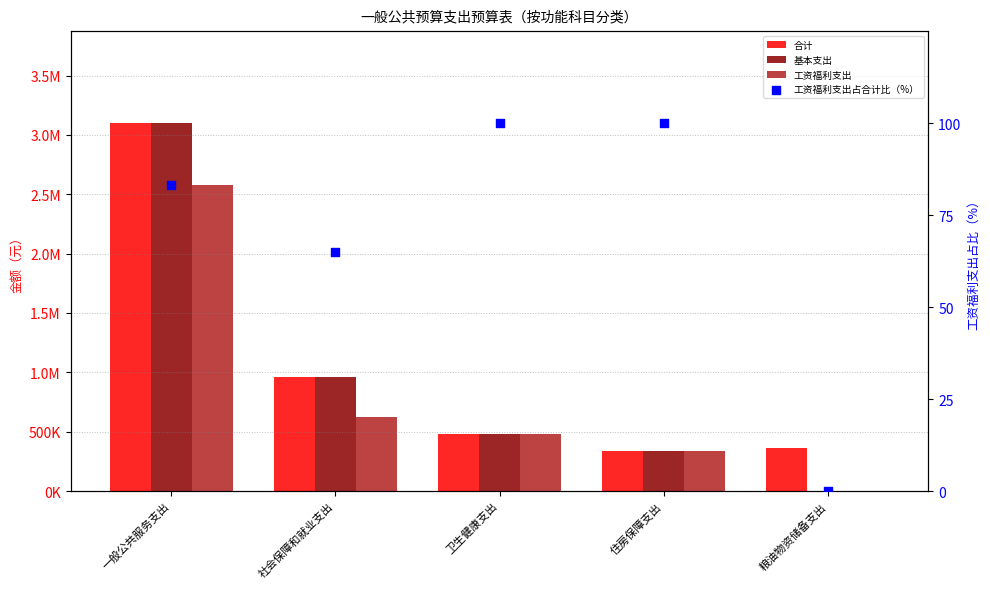

Which series contains the highest Y value?

合计